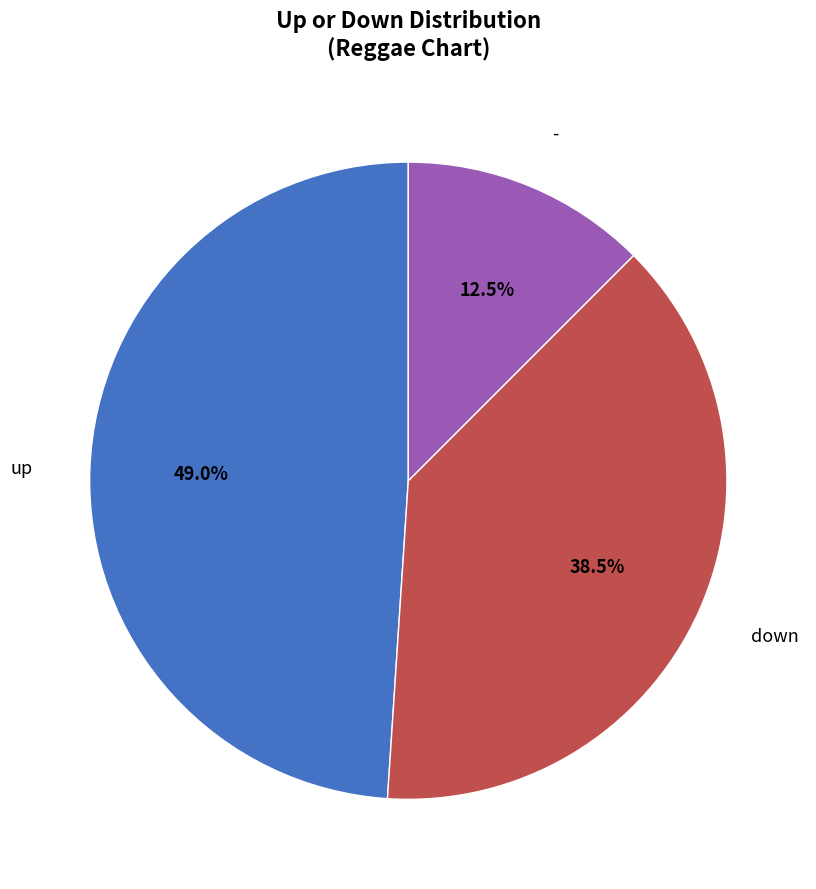

Is there a majority slice in this chart?

No